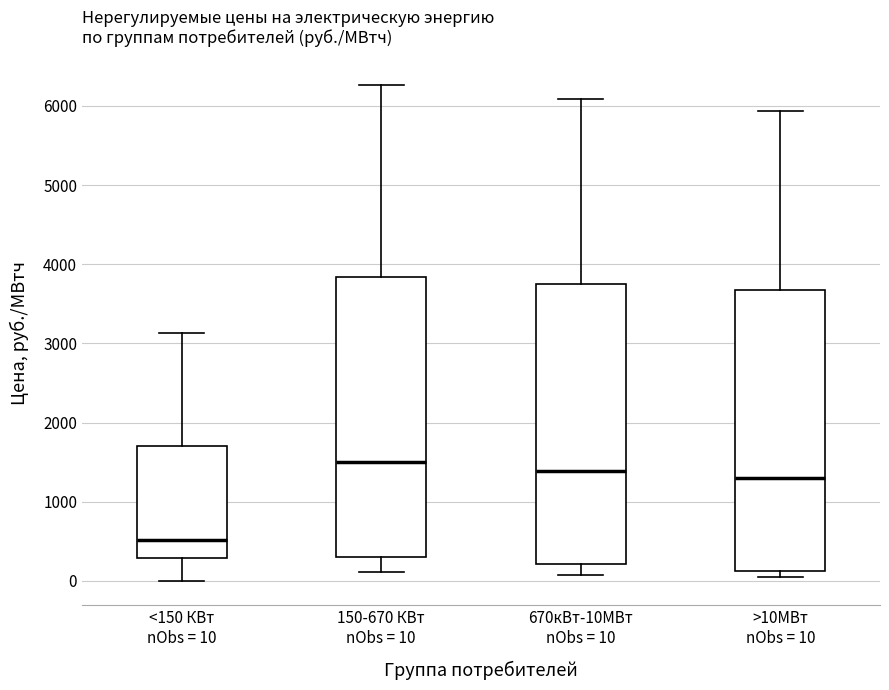

Where is the upper edge of the box for >10МВт nObs = 10 on the y-axis? The values are not printed on the chart, so give them approximately, as read against the axis.

3700